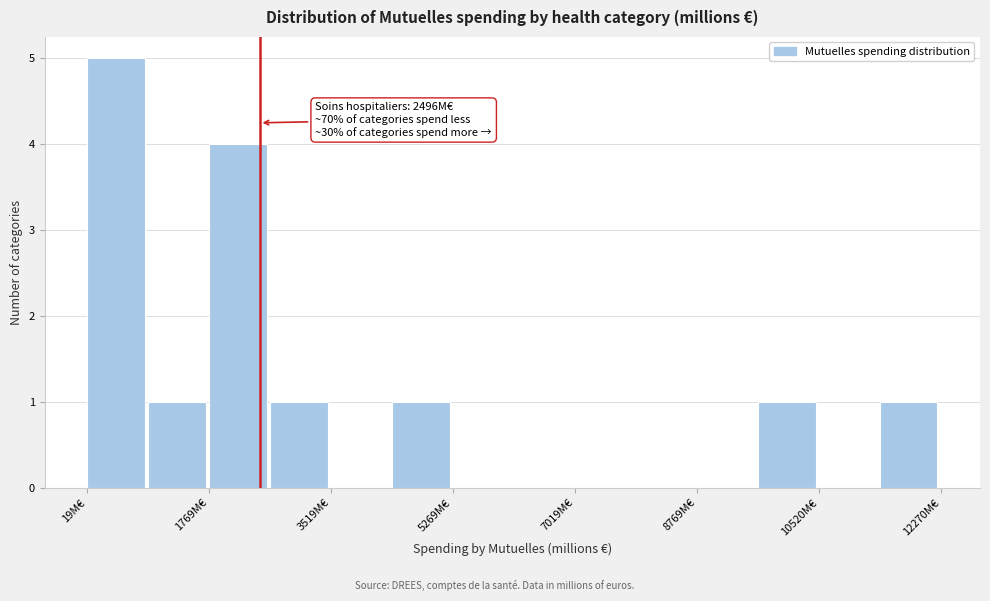

Over which range of the x-axis is the bar tallest?

0 to 800